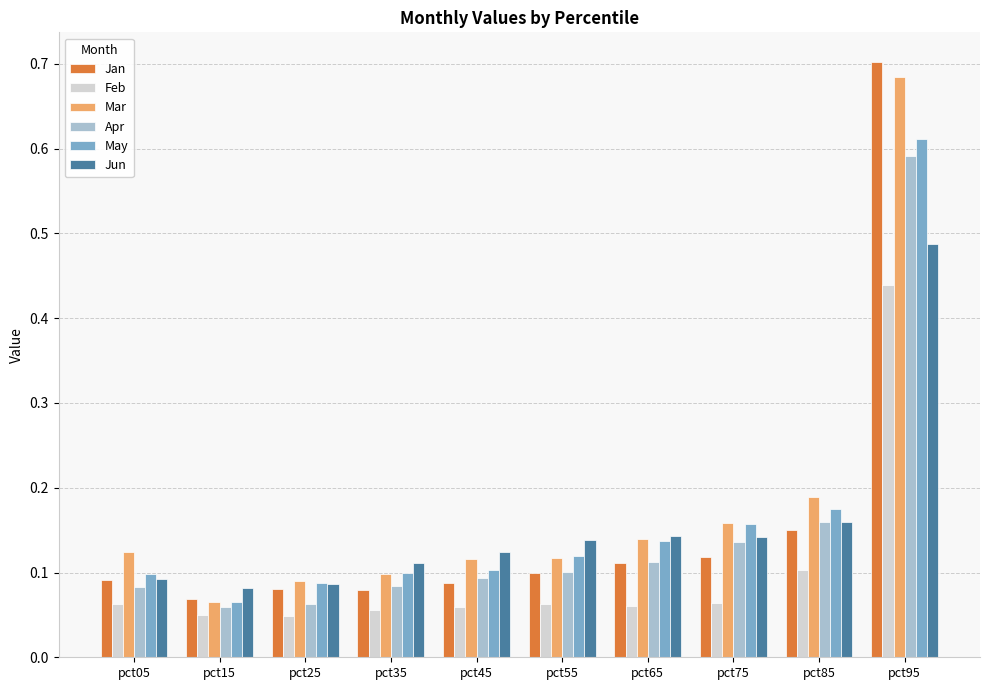

True or false: Jan has a value of 0.9 at pct95.

False